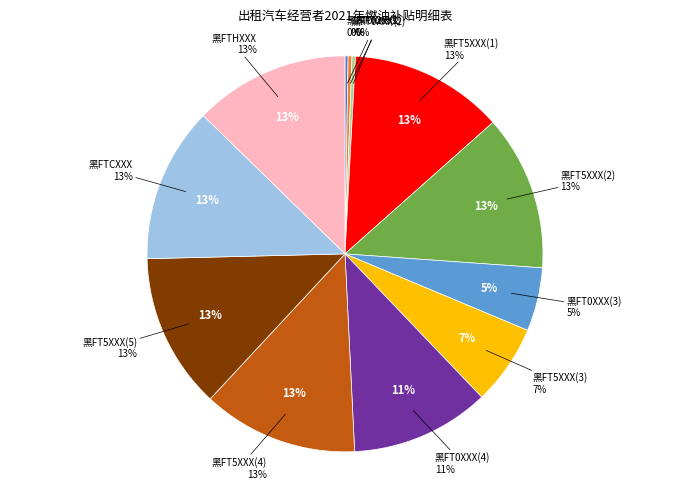

How many slices are in this pie chart?

12